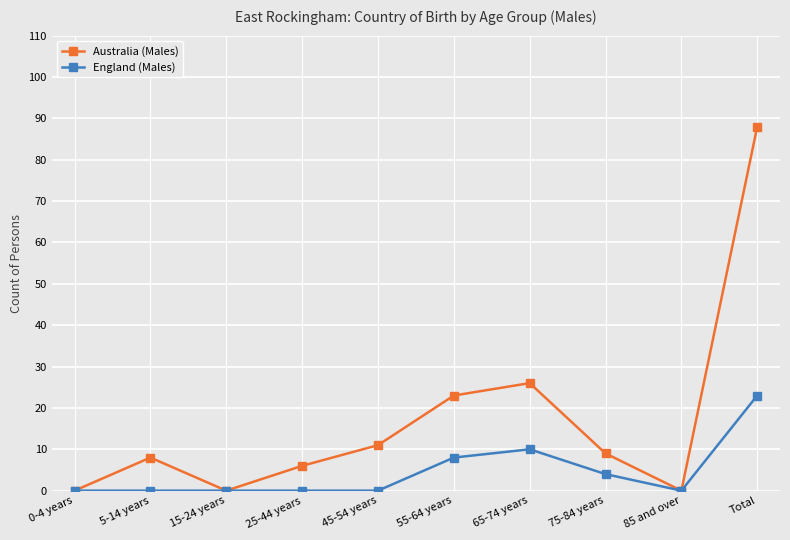

True or false: Australia (Males) has more than 2 interior local peaks.

False